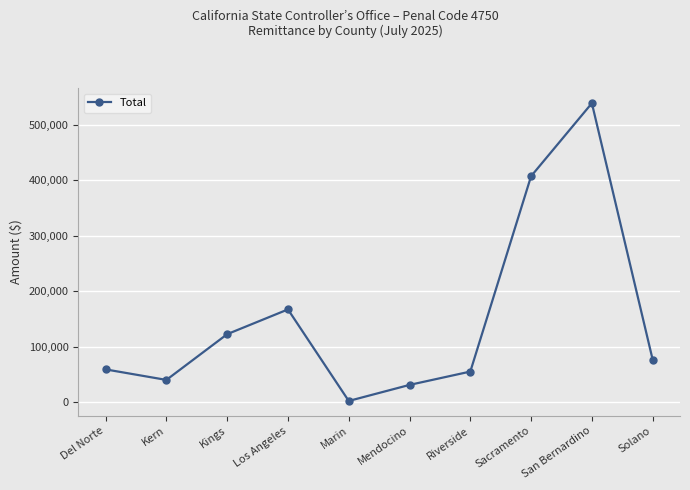

Does the chart have visible grid lines?

Yes